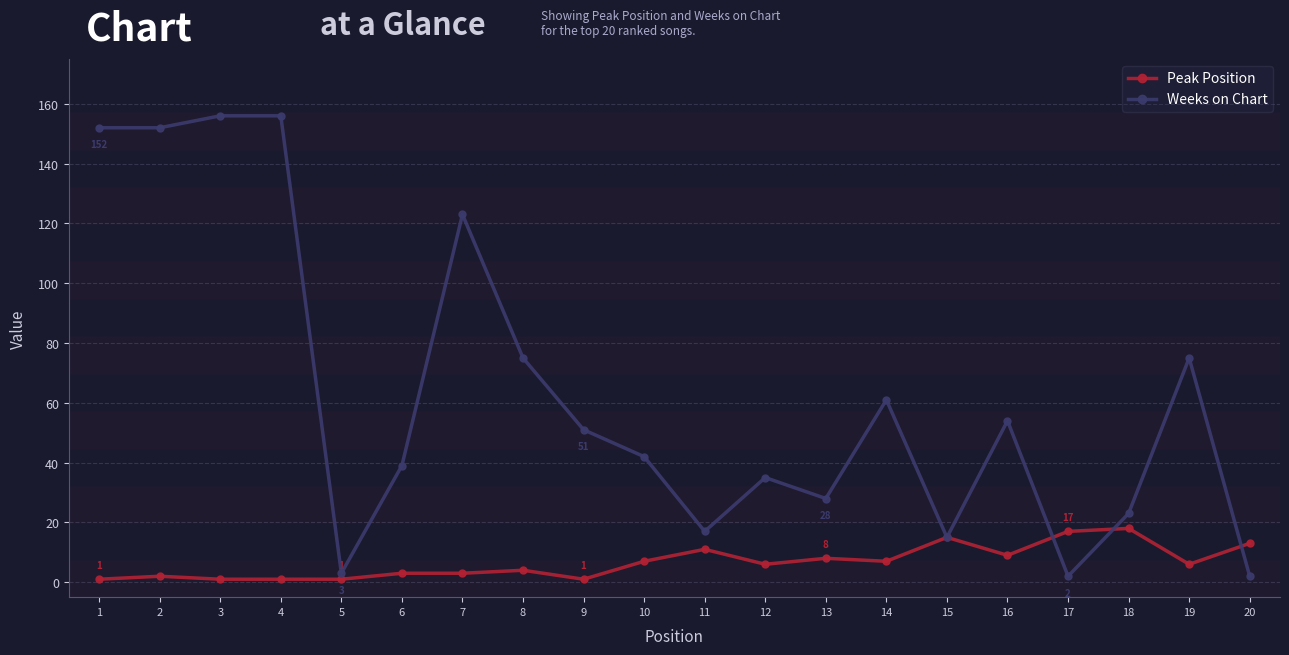

Reading left to right, list all the values displayed in this chart.

Peak Position: 1=1	2=2	3=1	4=1	5=1	6=3	7=3	8=4	9=1	10=7	11=11	12=6	13=8	14=7	15=15	16=9	17=17	18=18	19=6	20=13
Weeks on Chart: 1=152	2=152	3=156	4=156	5=3	6=39	7=123	8=75	9=51	10=42	11=17	12=35	13=28	14=61	15=15	16=54	17=2	18=23	19=75	20=2